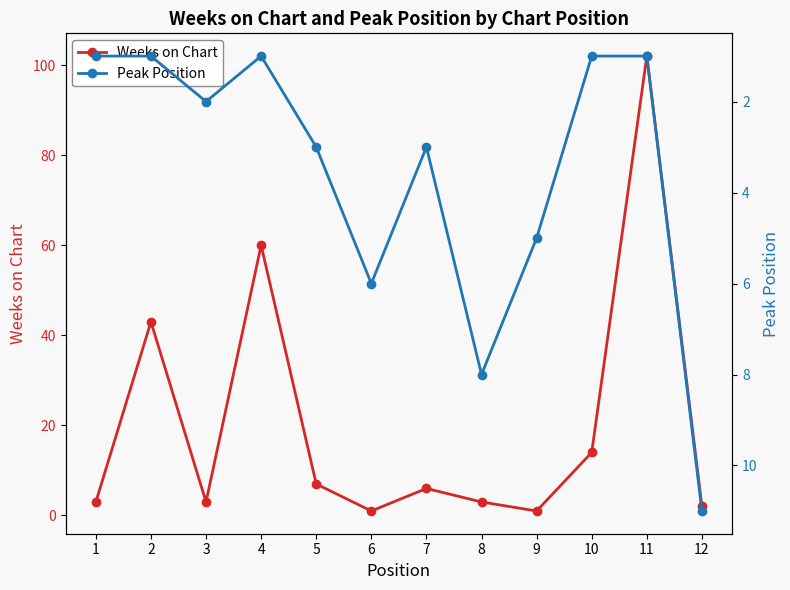

Where do Peak Position and Weeks on Chart first cross each other?

5 and 6